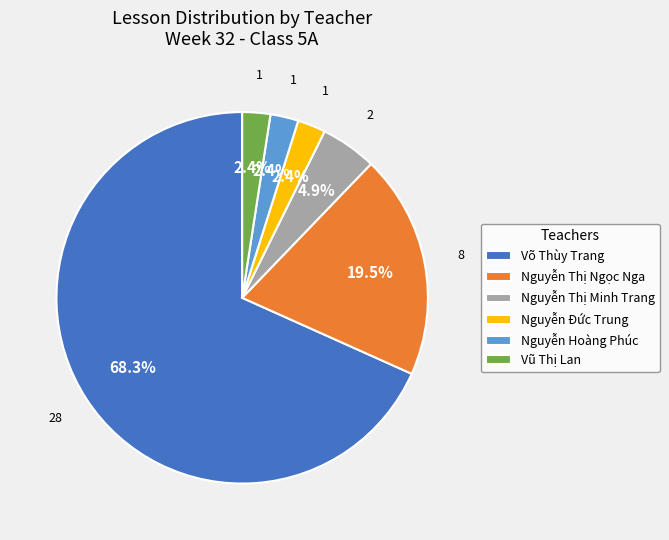

To the nearest percent, what is the difference between the largest and smallest slice percentages?

66%